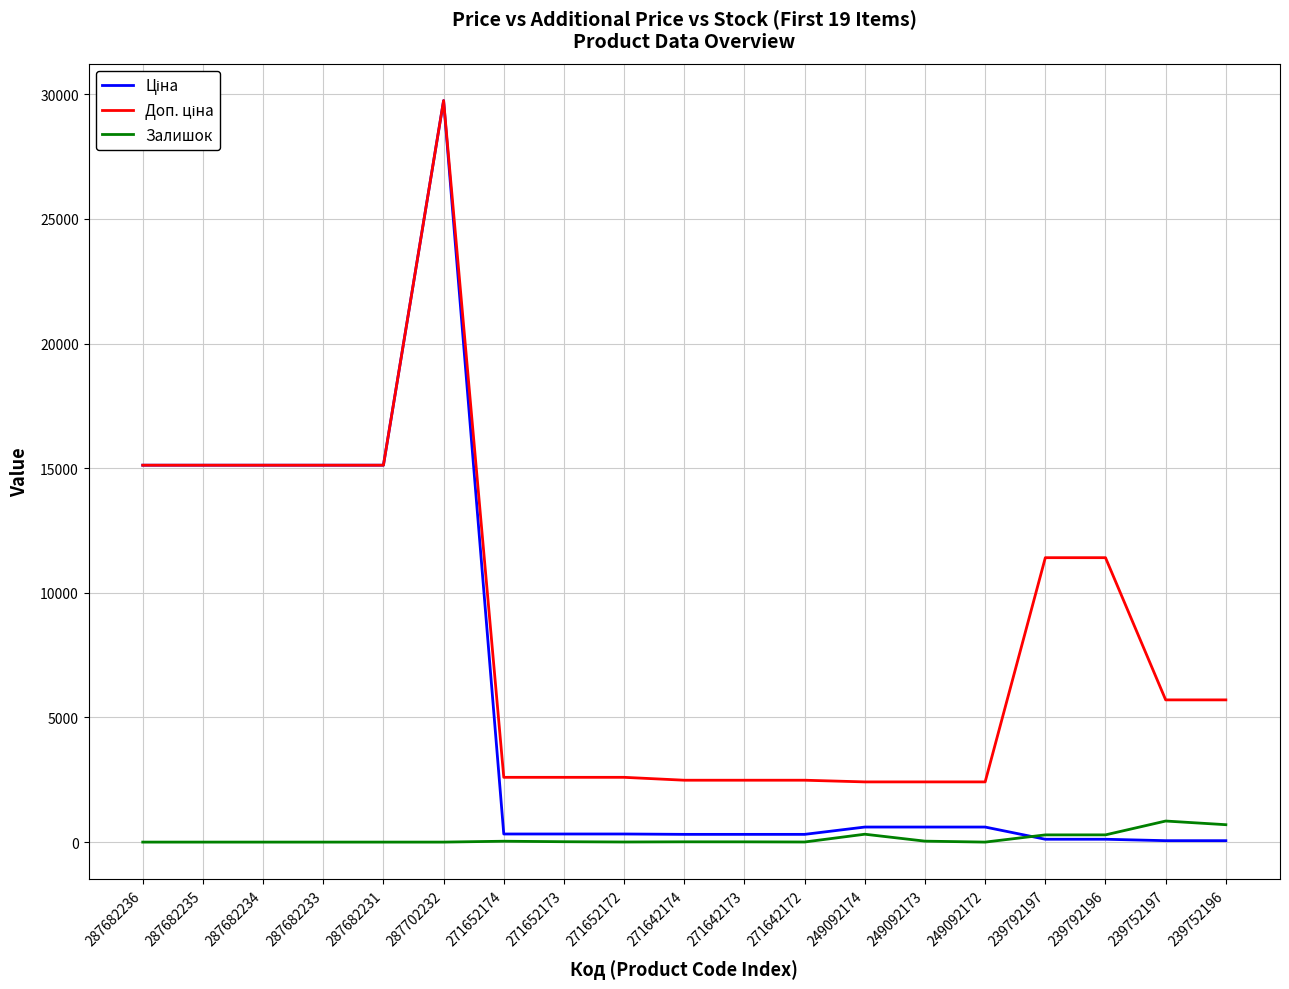

At how many categories does at least one series exceed 741?

19